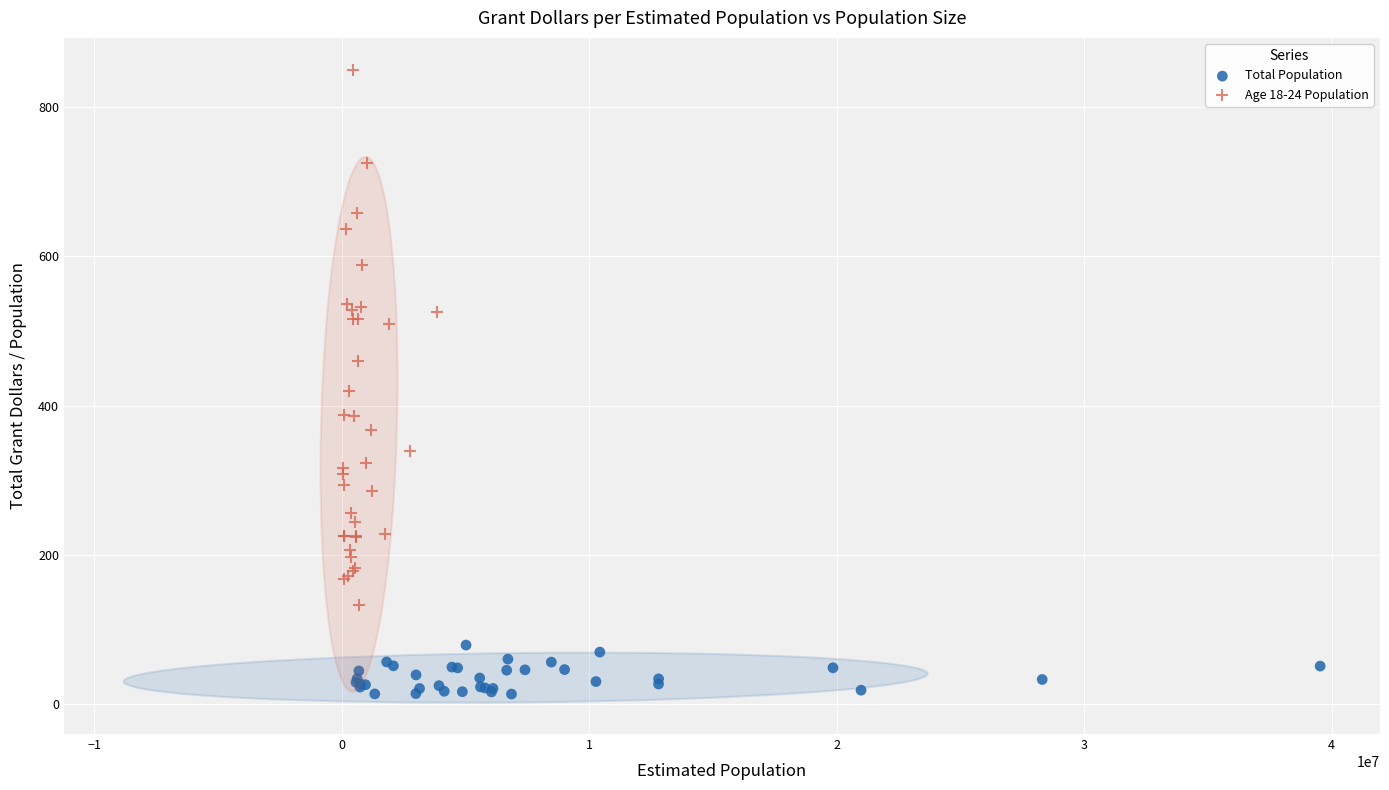

Which series has the largest Y range (max minus min)?

Age 18-24 Population